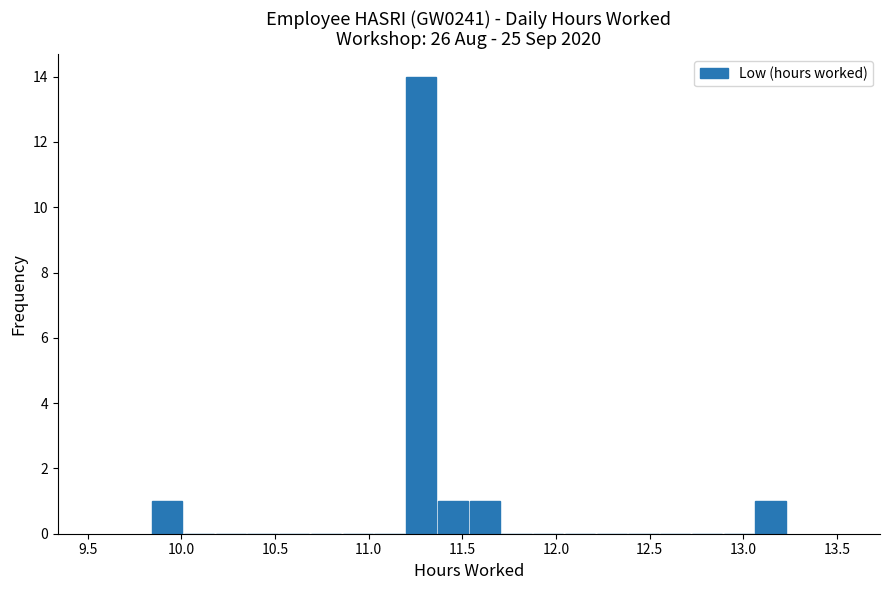

Read against the x-axis, roughly where is the centre of the tallest bar?

11.30